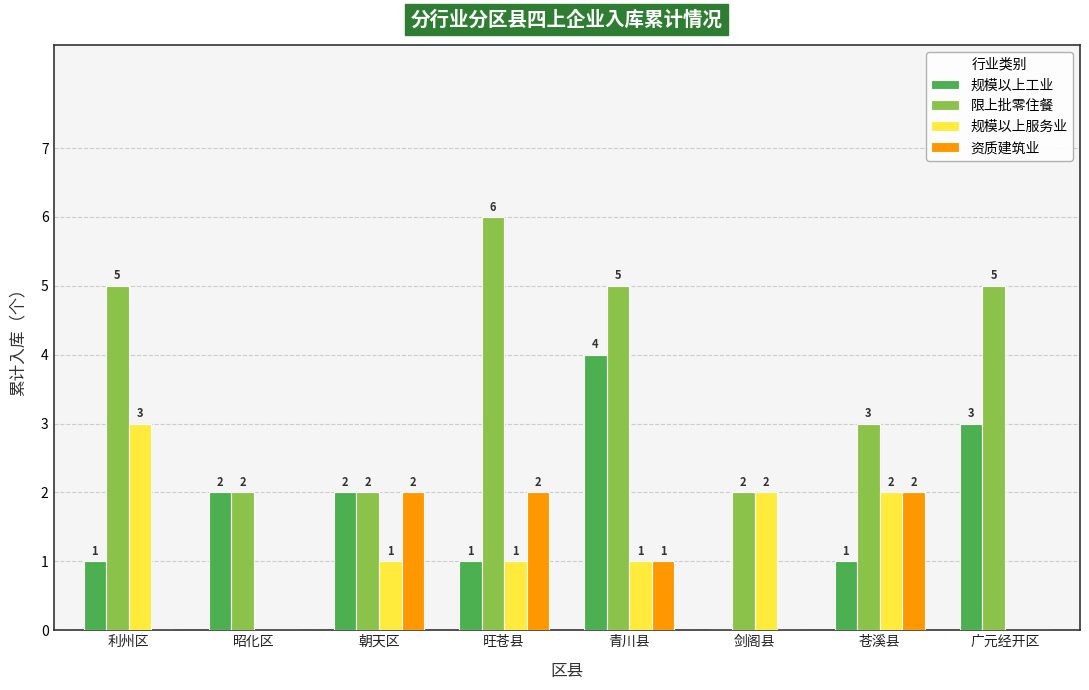

Which series changed the most between 朝天区 and 青川县?

限上批零住餐